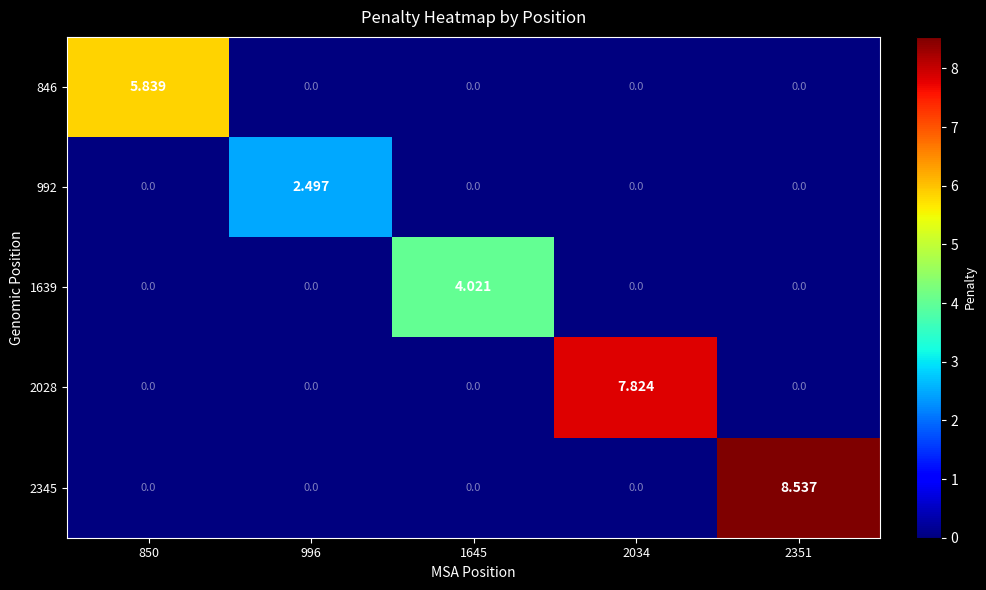

Is the value of 846 at 1645 greater than the value of 1639 at 1645?

No